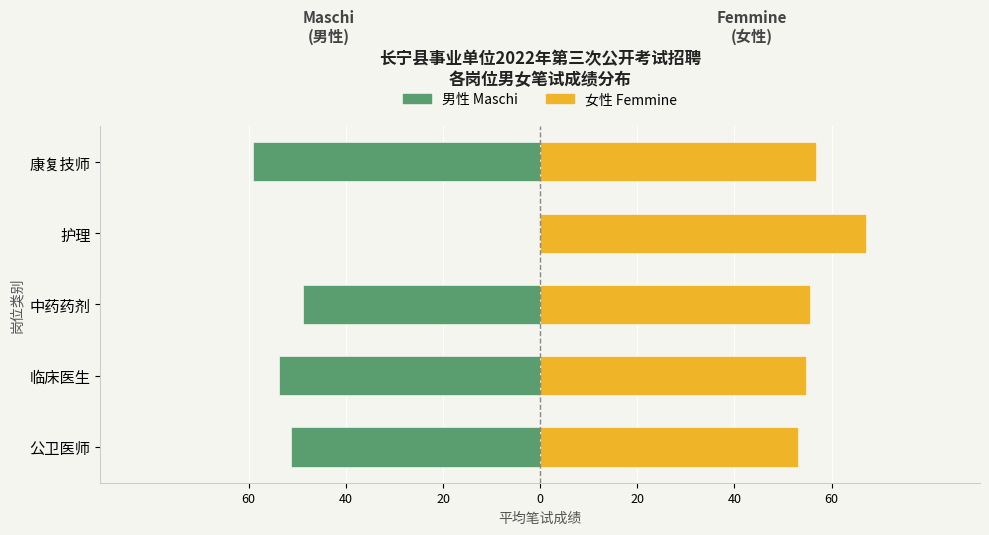

Is it true that Maschi (男性) equals -48.9 at 中药药剂?

True